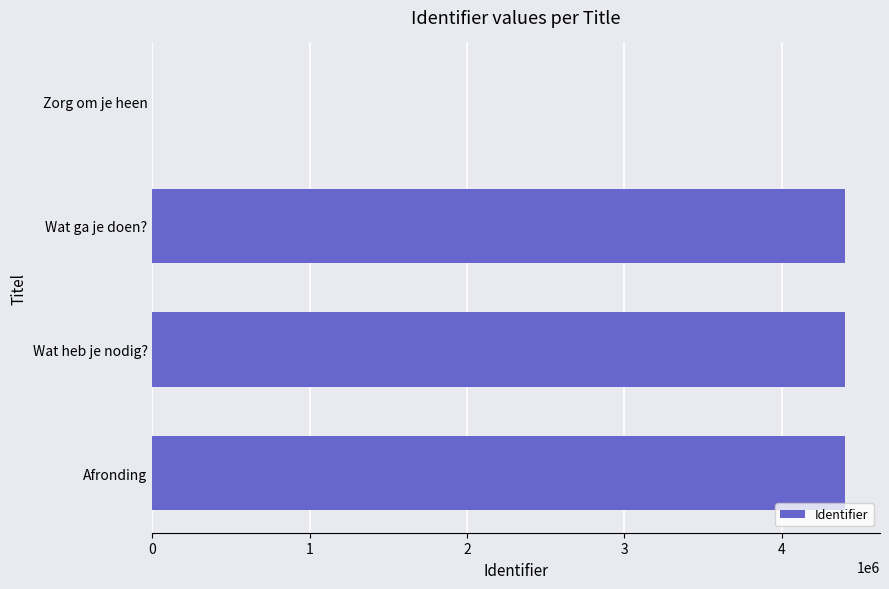

The chart shows a value of 4404059 at Wat ga je doen?. True or false?

True